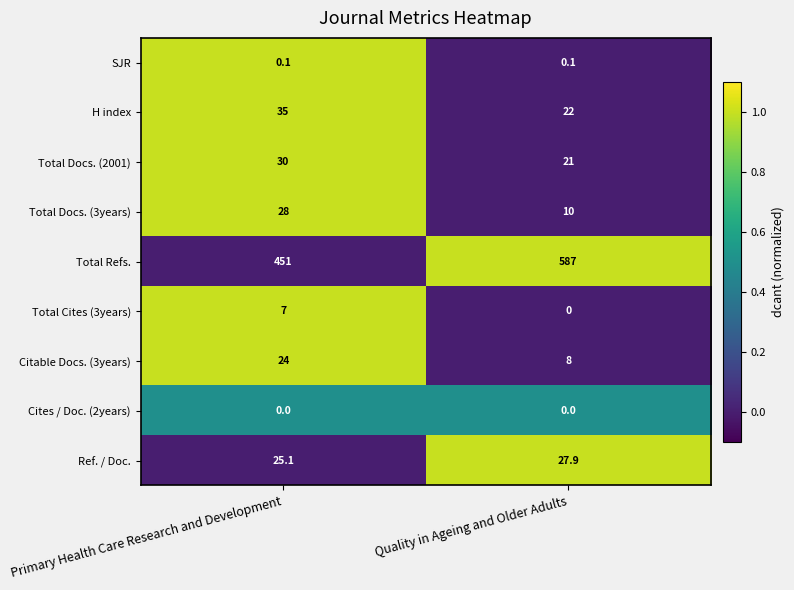

What is the total value across all series at Primary Health Care Research and Development?

600.2